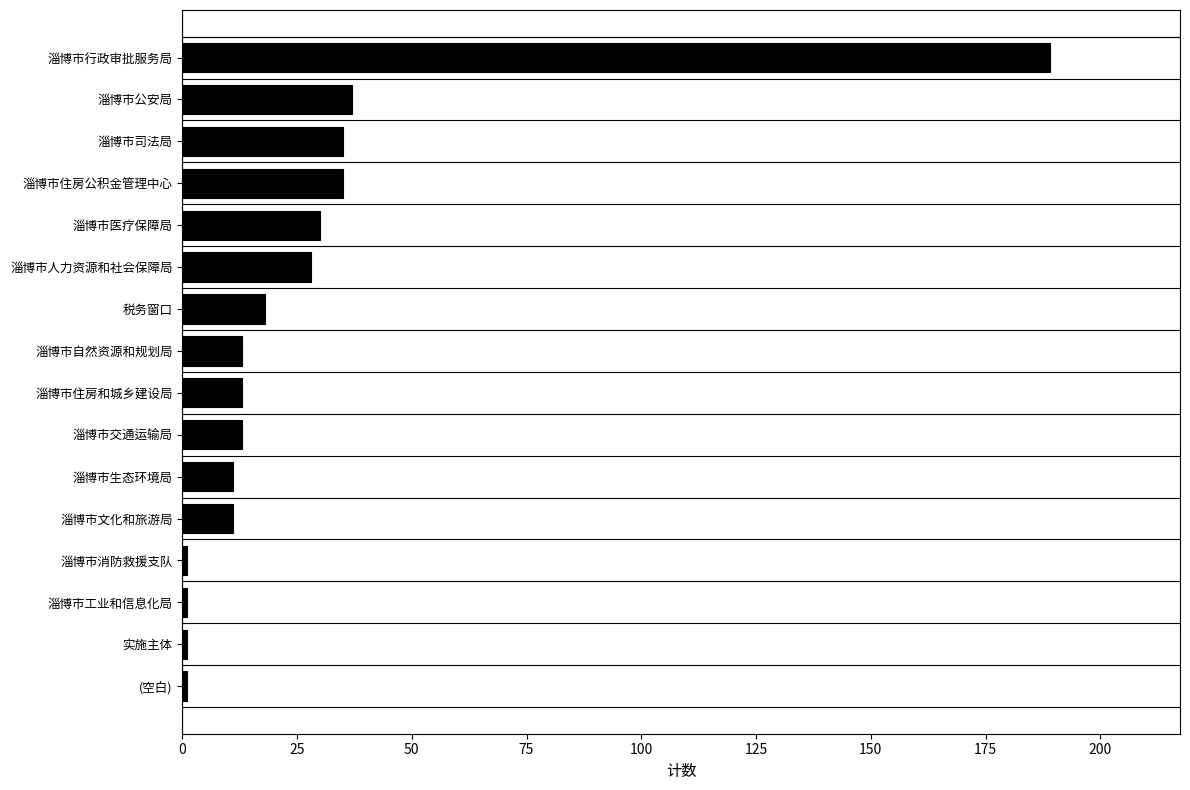

What position from the top is 淄博市自然资源和规划局?

8